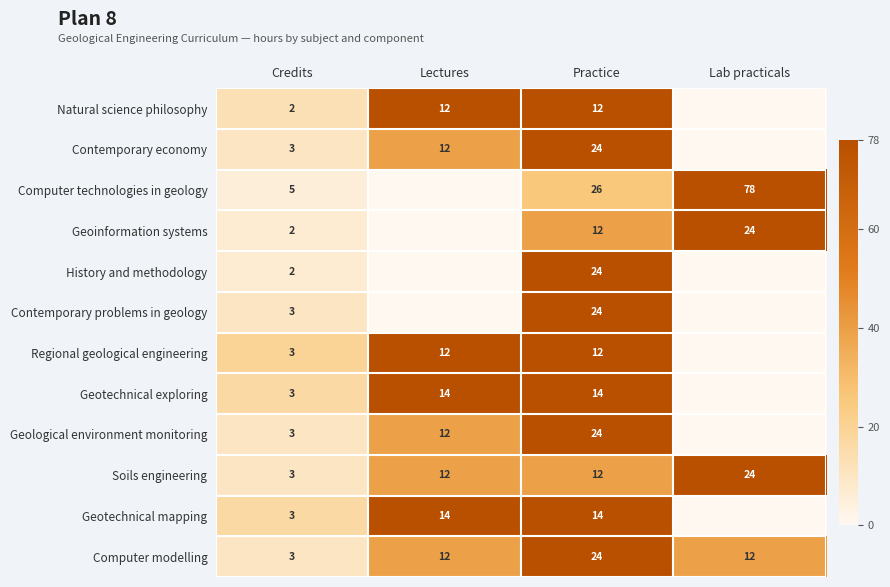

What is the difference between the highest and lowest values at Practice?

14